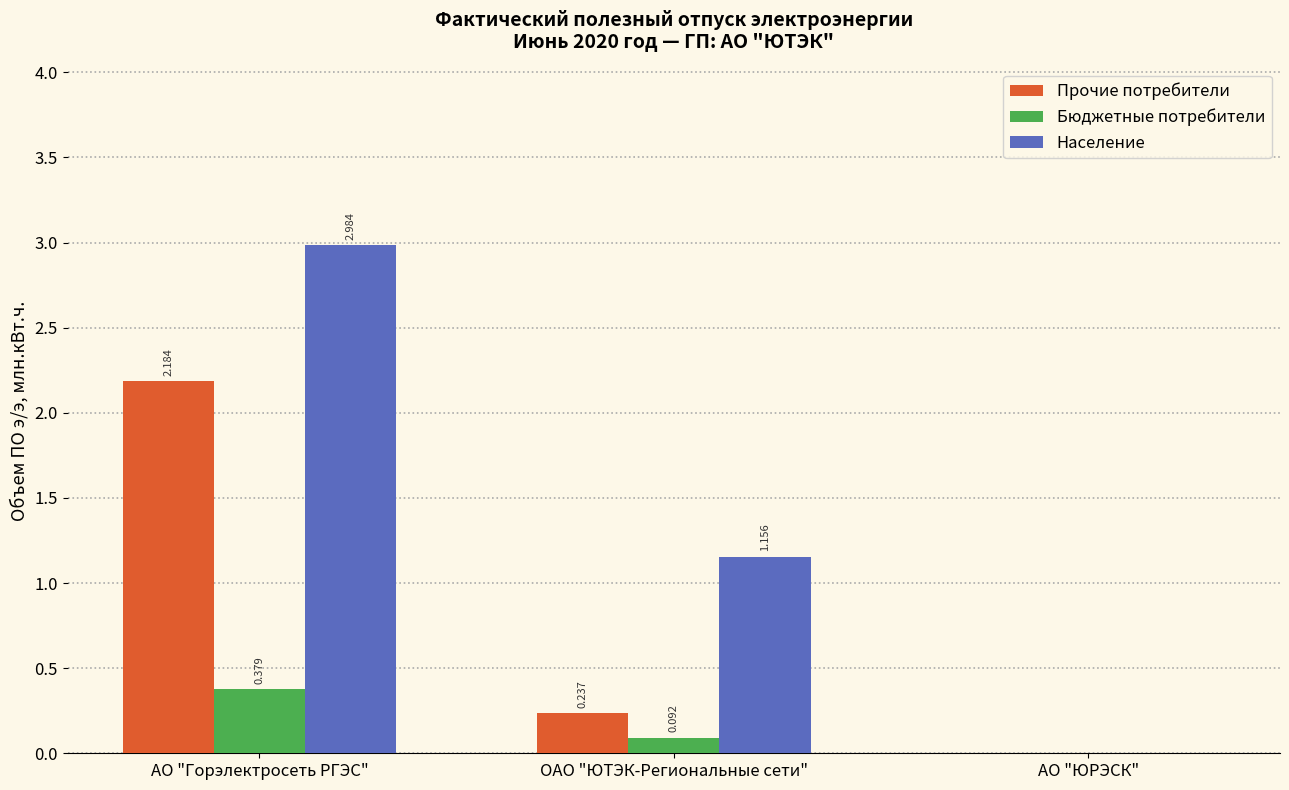

At which label does Население reach its peak?

АО "Горэлектросеть РГЭС"